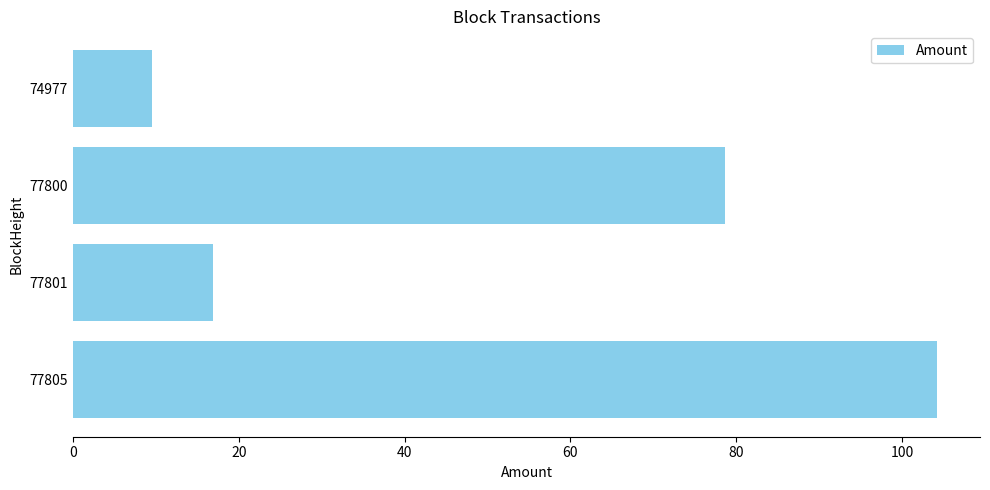

List the labels in order of value, largest first.

77805, 77800, 77801, 74977